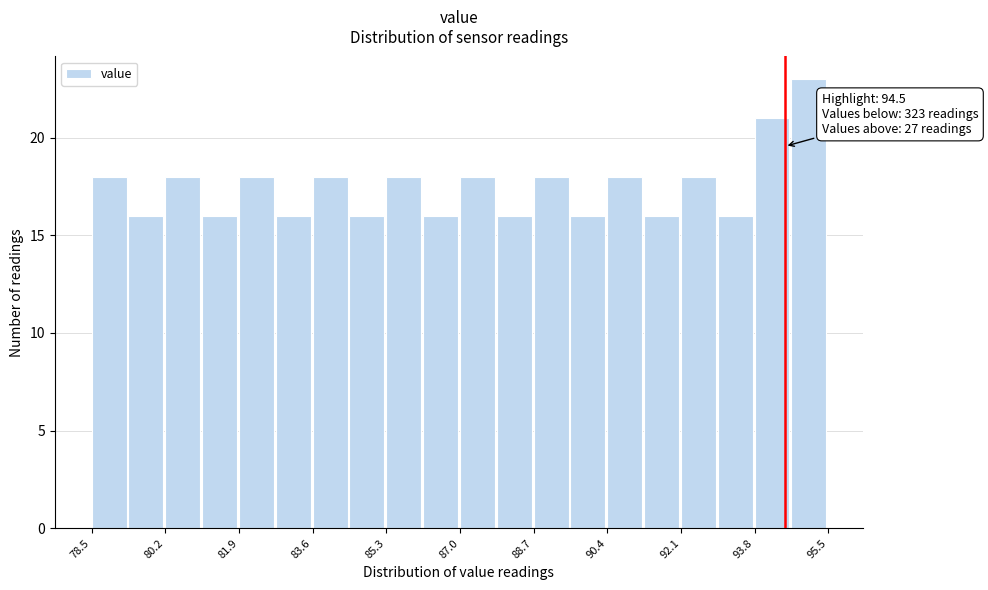

Which range on the x-axis has the tallest bar?

94.65 to 95.50